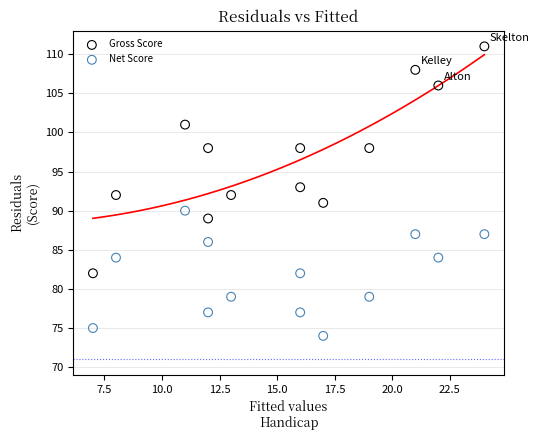

Which series has the largest Y range (max minus min)?

Gross Score